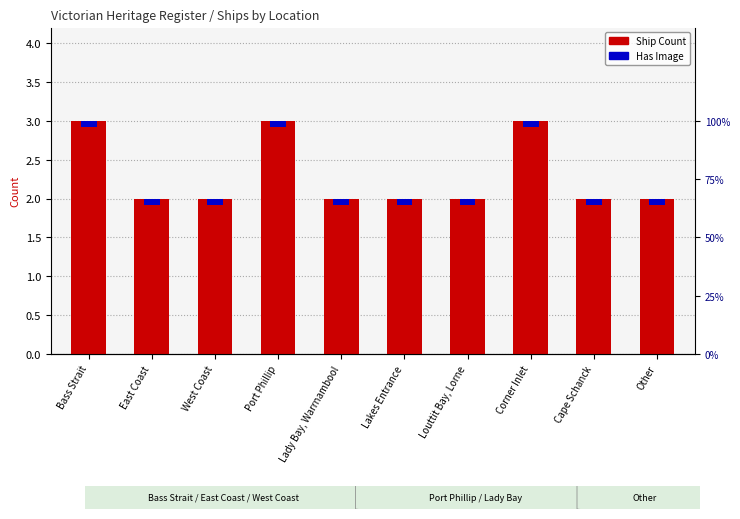

What is the difference between the maximum and minimum values?

1